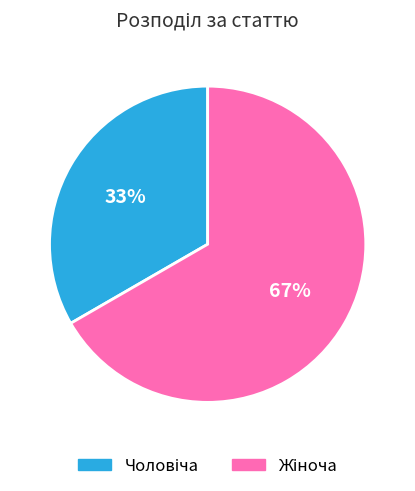

How many segments does this pie chart have?

2